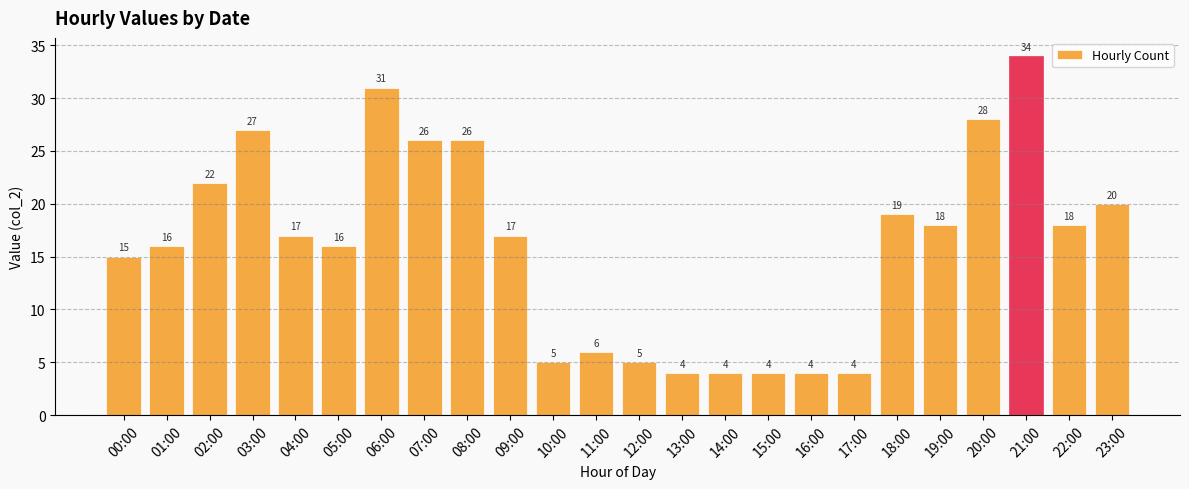

What is the greatest value displayed?

34